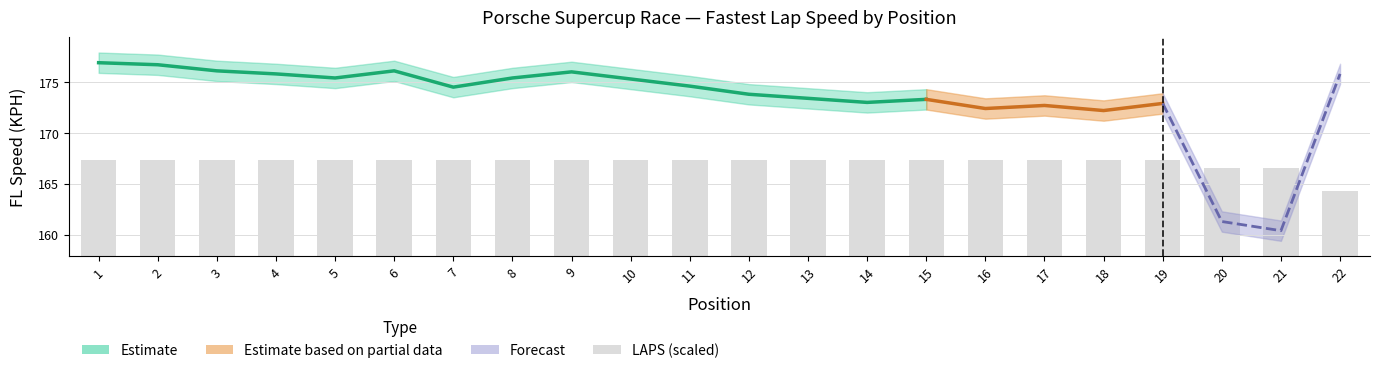

What is the value of the 10th bar from the left?

9.9